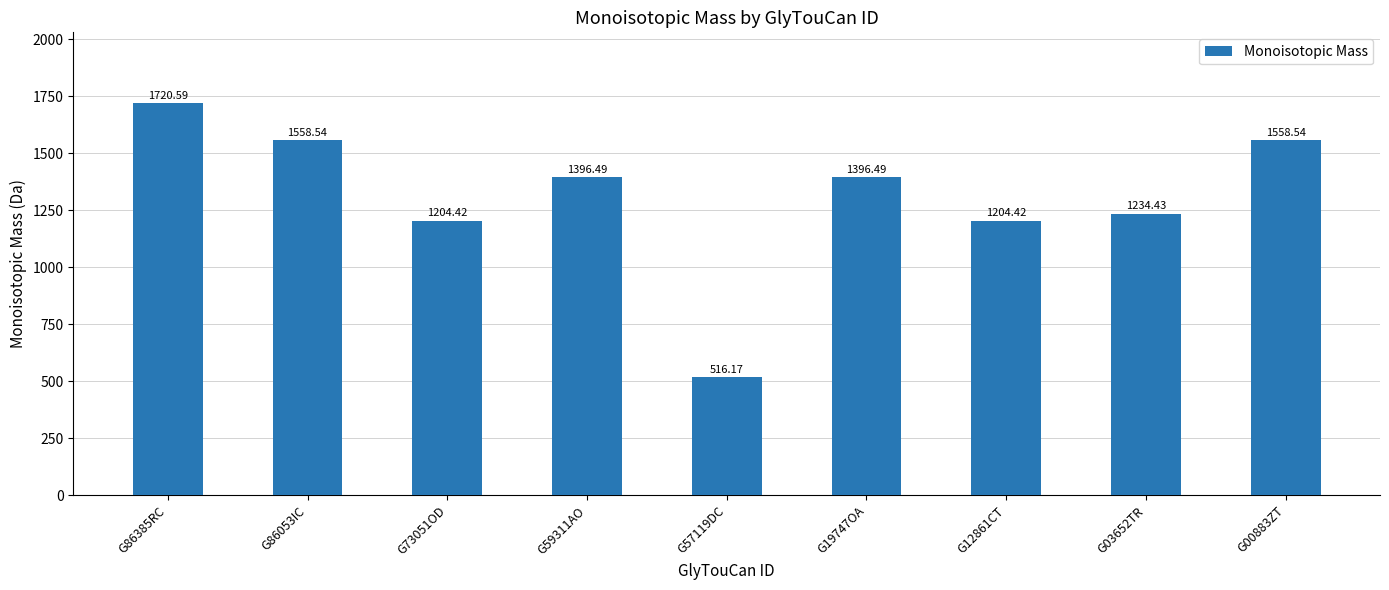

What is the maximum value shown in the chart?

1720.6